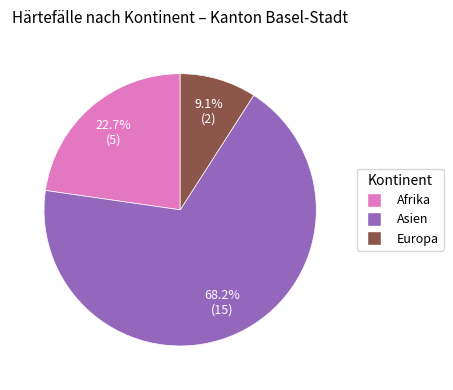

What is the total percentage of Europa and Asien?

77.3%